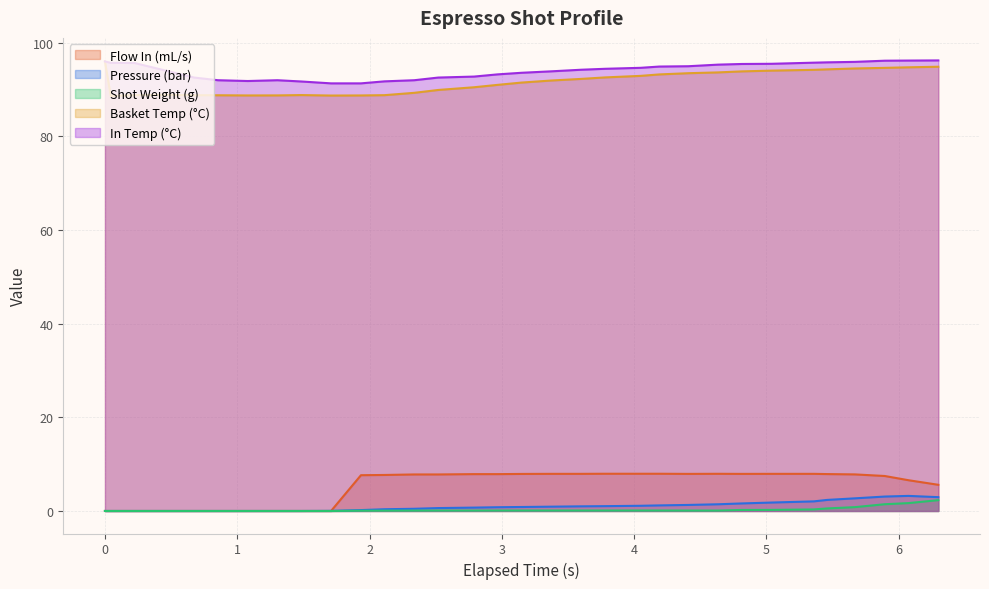

What is the maximum value for Shot Weight (g)?

2.3